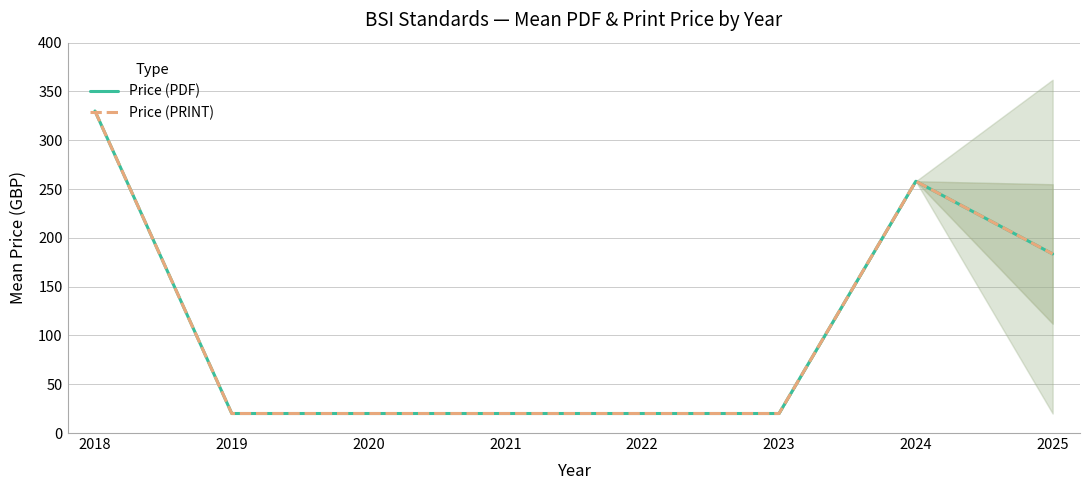

Rank the series at 2018 from highest to lowest value.

Price (PDF), Price (PRINT)